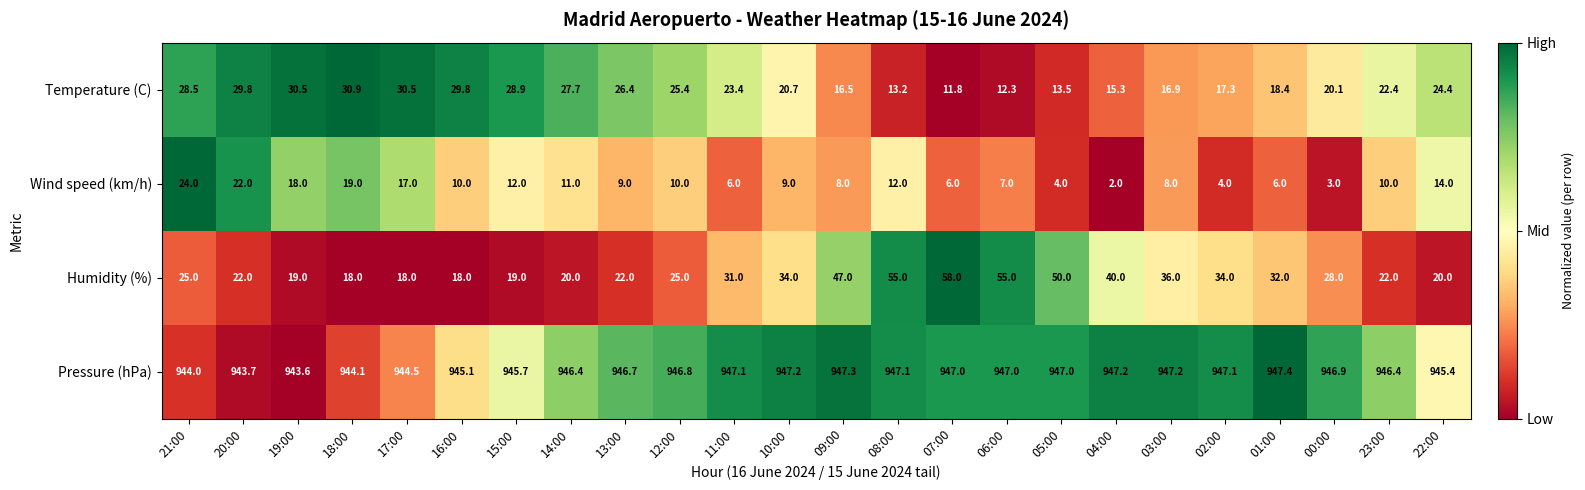

Which series has the widest spread of values?

Humidity (%)